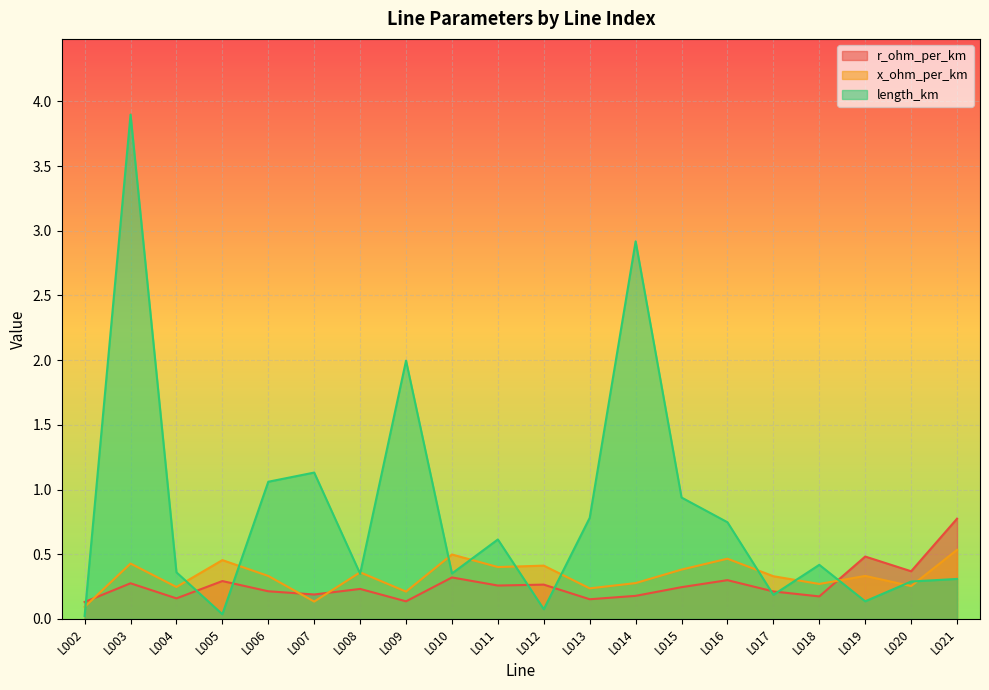

At which category is the sum across all series the highest?

L003